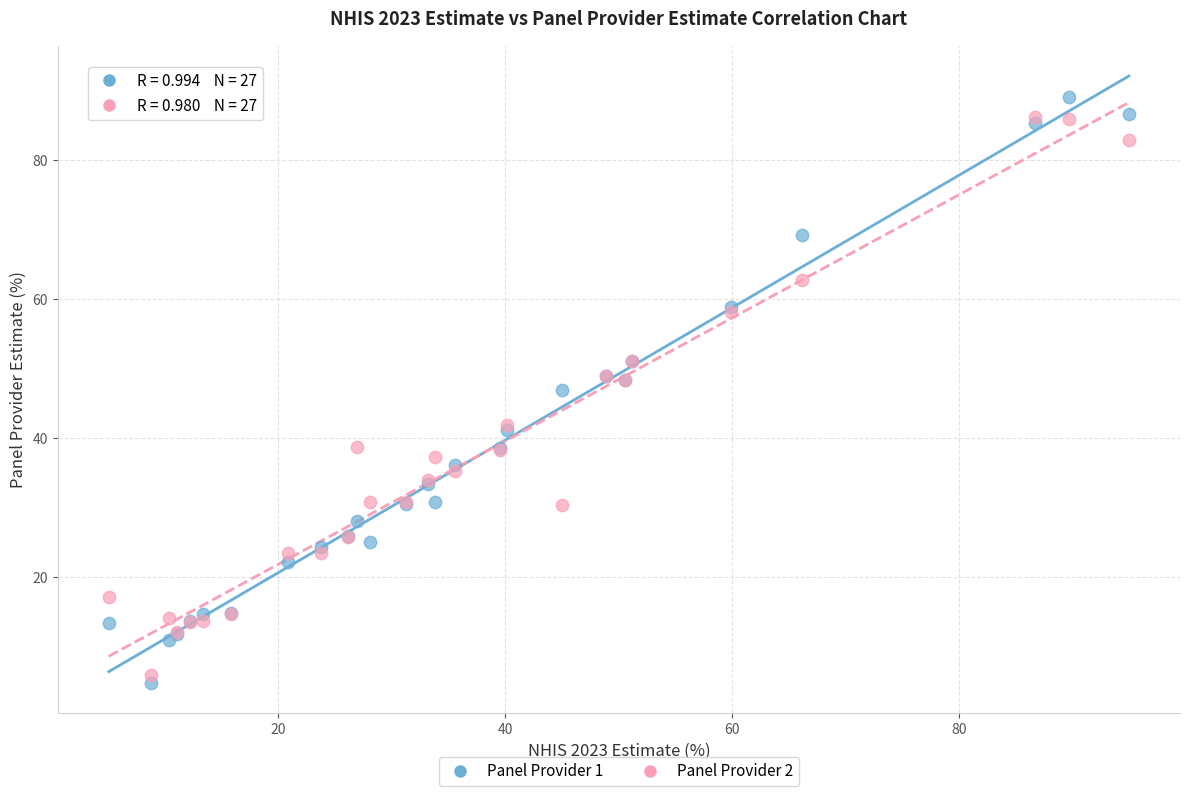

What are all the series names shown in the legend?

Panel Provider 1, Panel Provider 2